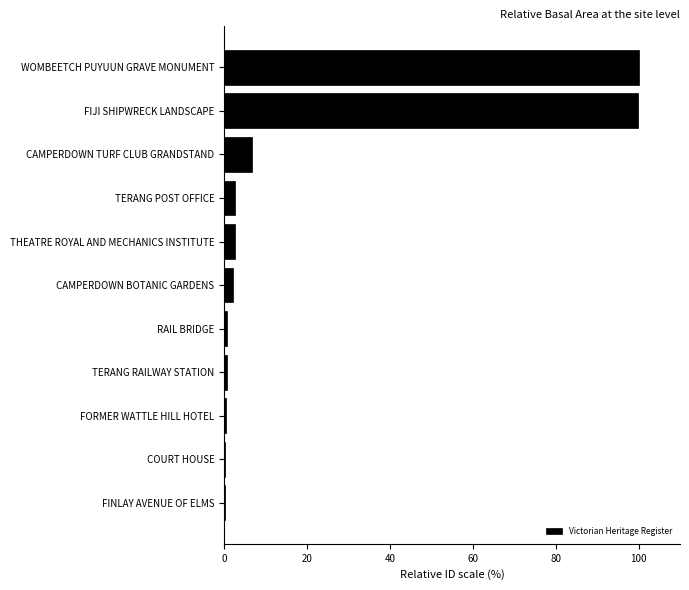

Is it true that the value at CAMPERDOWN TURF CLUB GRANDSTAND is 6.7?

True